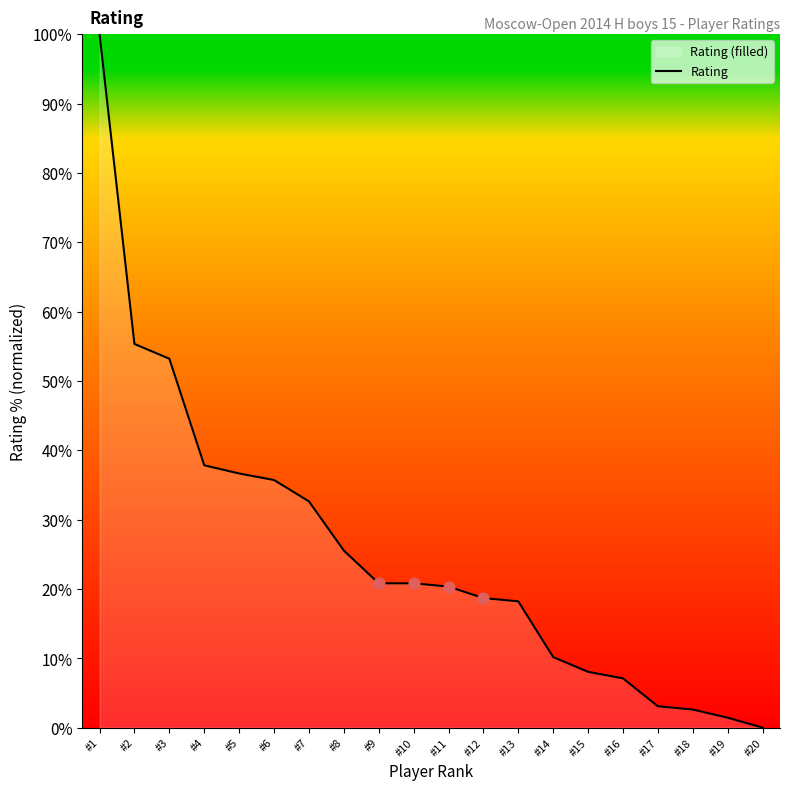

Which has a higher value, #20 or #1?

#1